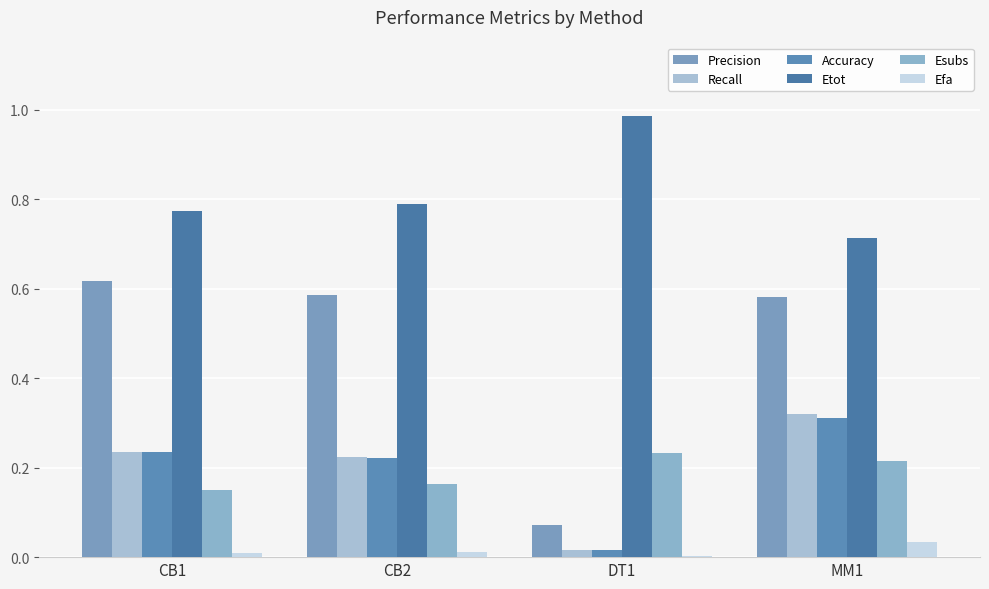

Does the chart contain stacked bars?

No